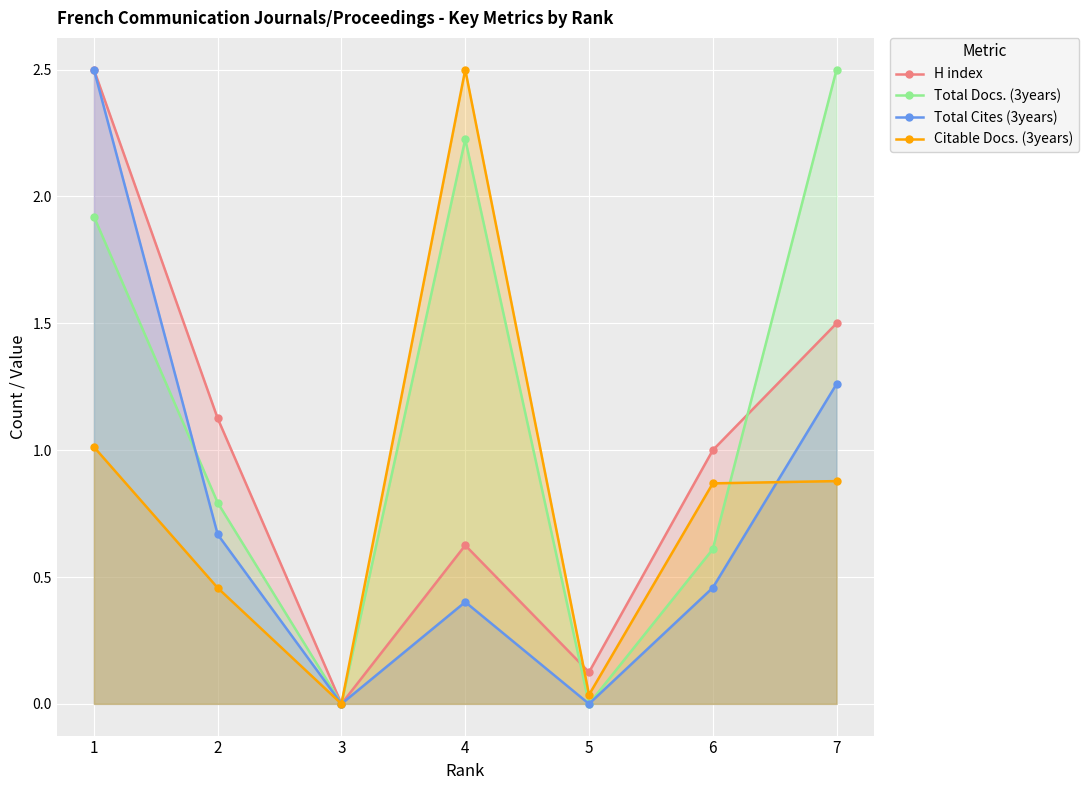

True or false: Citable Docs. (3years) has a value of 0.0 at 3.

True